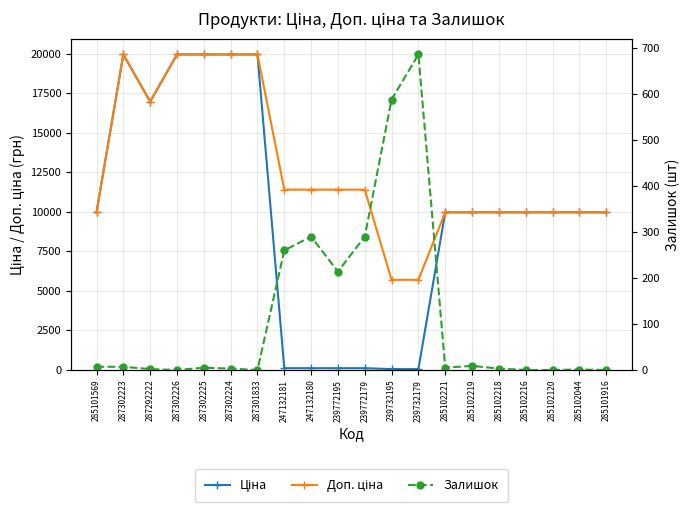

Rank the series by their average value, from lowest to highest.

Залишок, Ціна, Доп. ціна